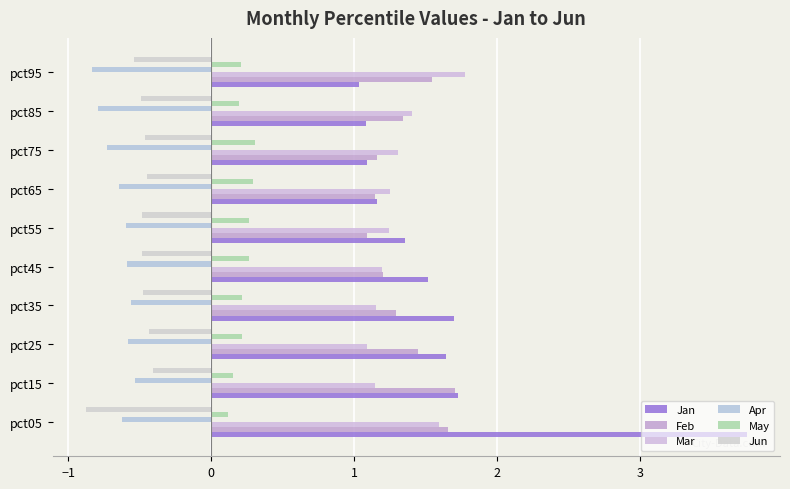

What is the maximum value shown in the chart?

3.7